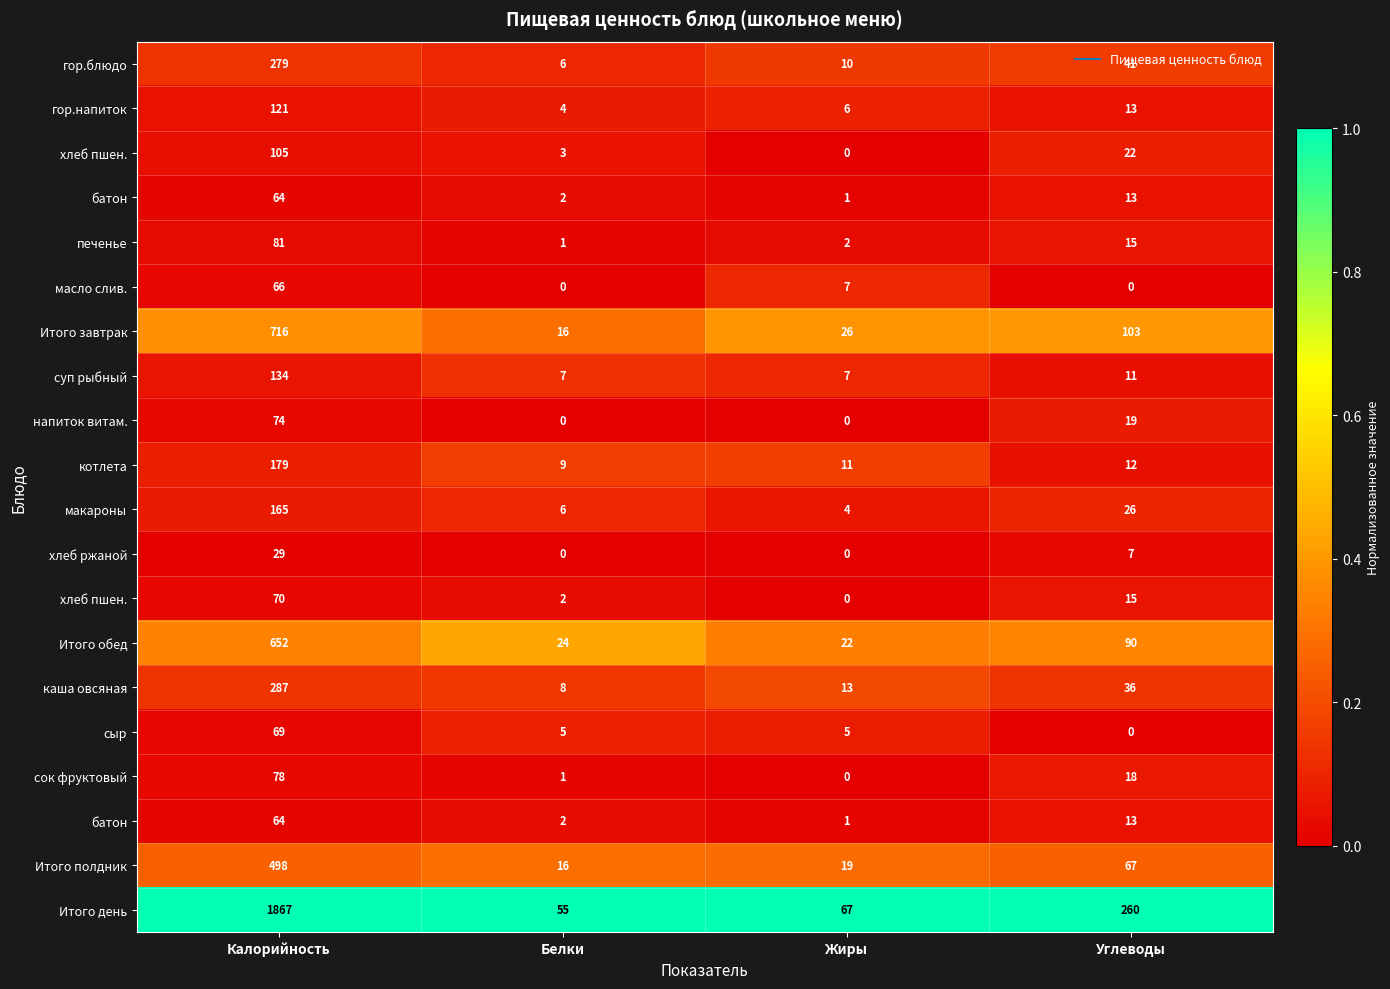

Which has a higher value, Белки or Углеводы?

Углеводы